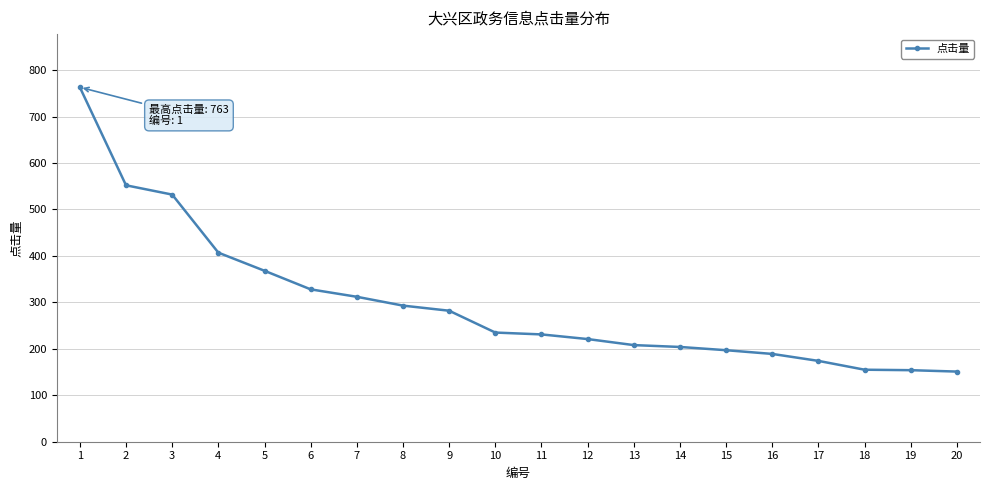

Is it true that the value at 12 is 370?

False